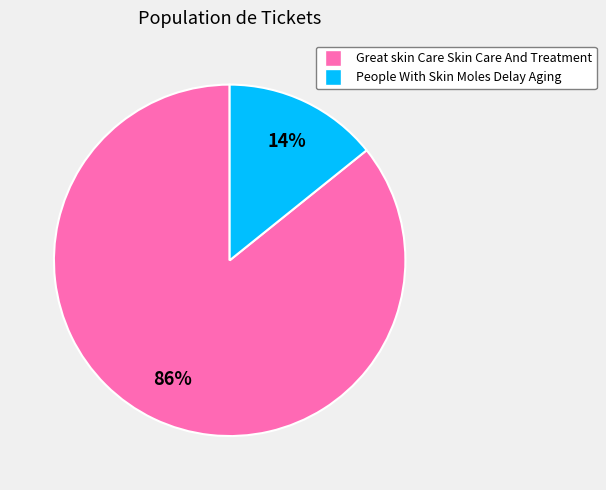

What is the majority slice?

Great skin Care Skin Care And Treatment